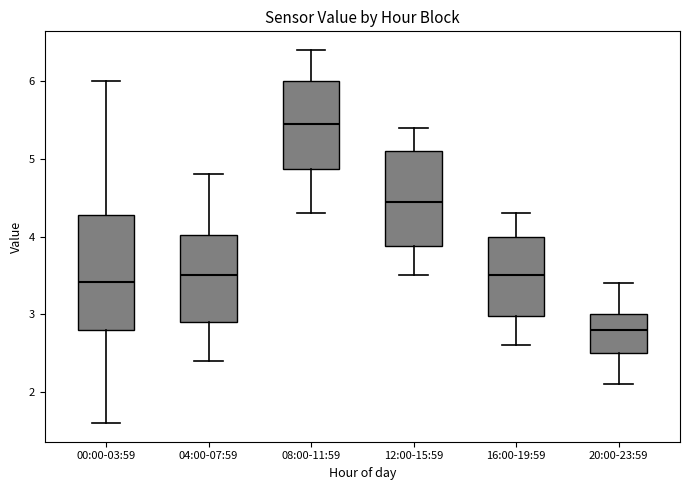

Where does the lower whisker of the box for 12:00-15:59 end on the y-axis? The values are not printed on the chart, so give them approximately, as read against the axis.

3.5